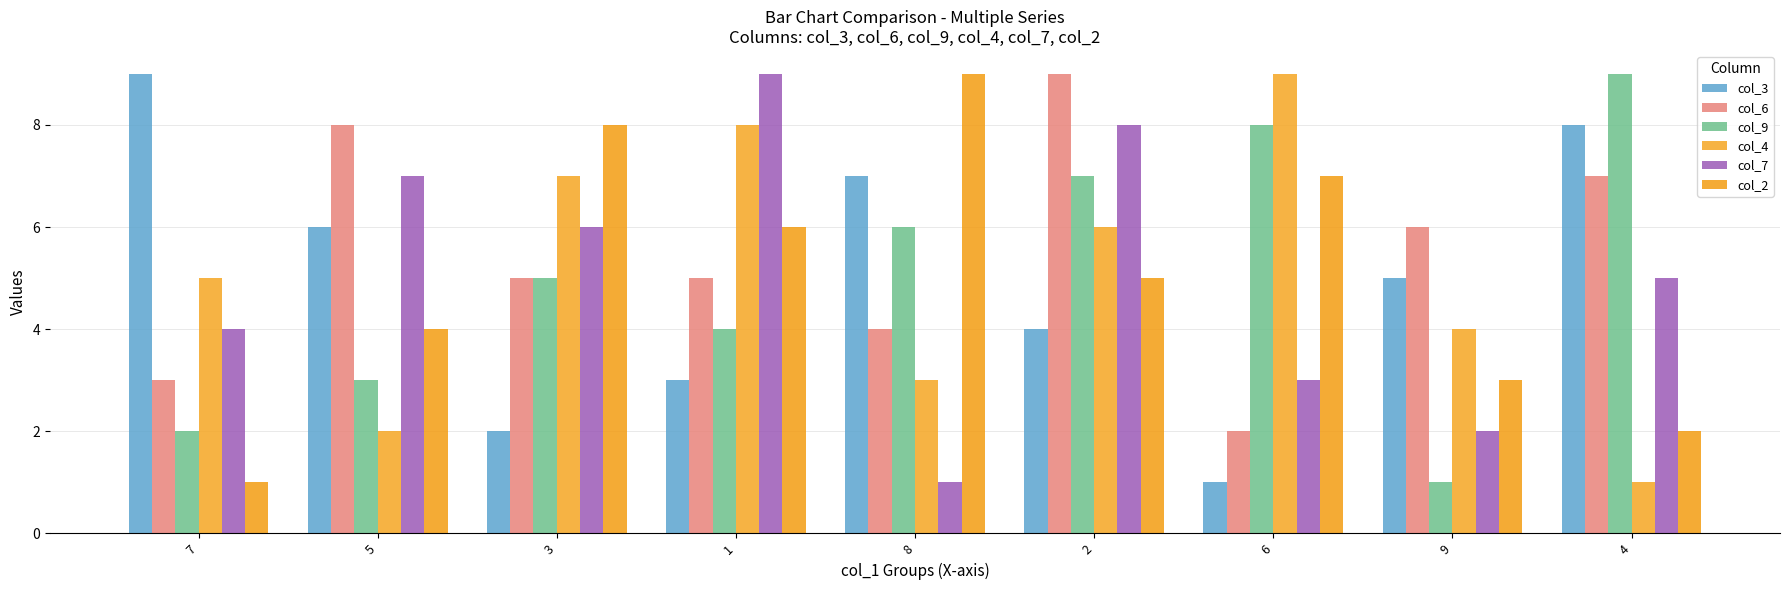

List the labels in order of col_6 value, largest first.

2, 5, 4, 9, 3, 1, 8, 7, 6